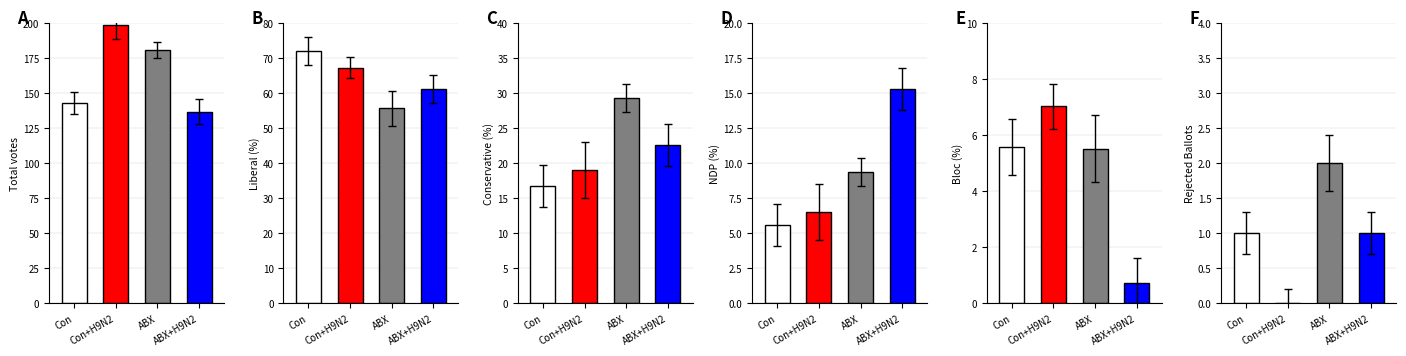

Which series has the largest range (max minus min)?

Liberal